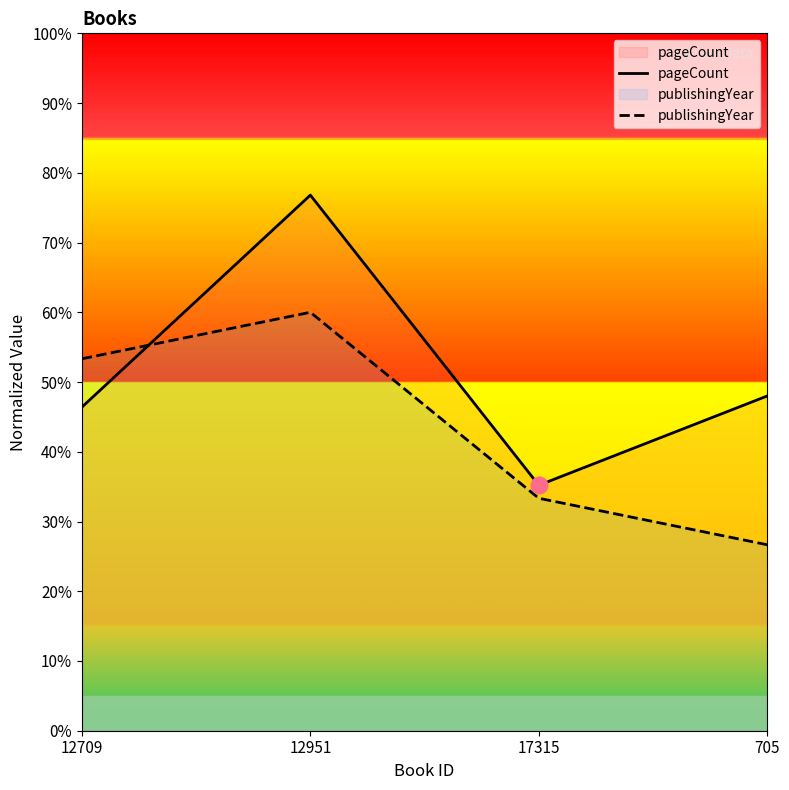

What is the value of the publishingYear point at the 1st from the left?

53.3